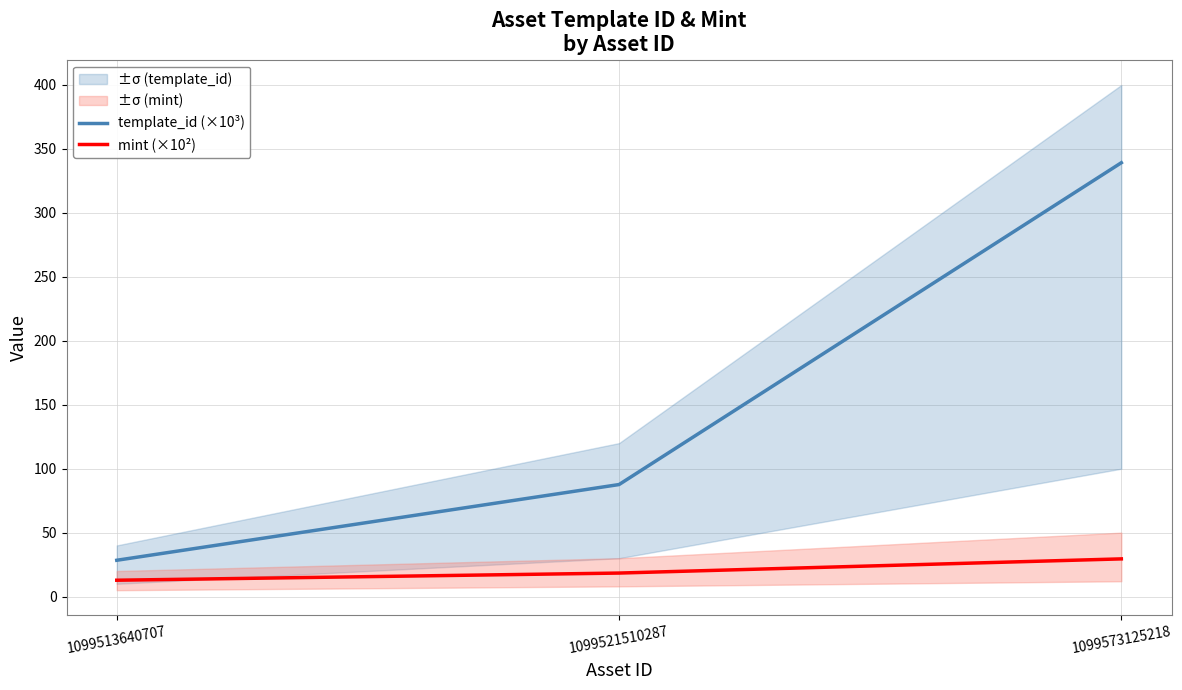

What is the maximum value for template_id (×10³)?

339.2